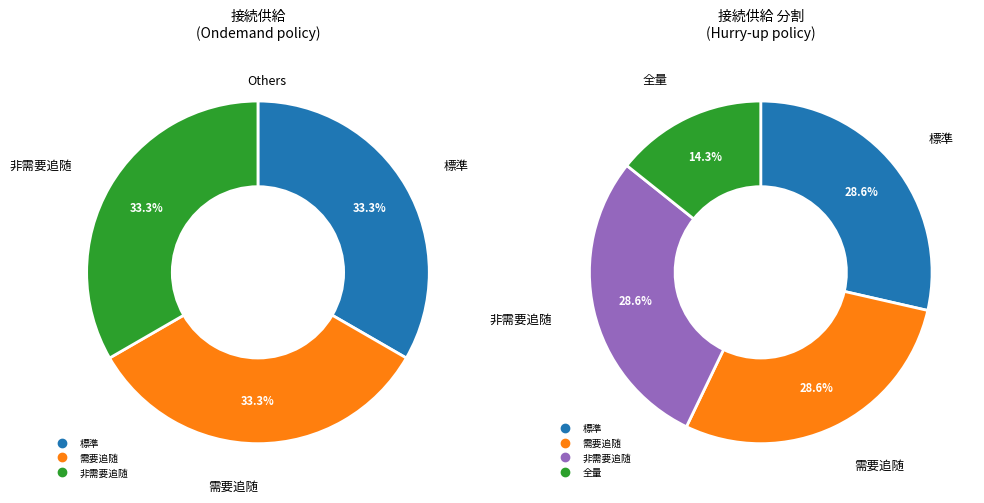

Rank the categories by value from lowest to highest.

全量, 標準, 需要追随, 非需要追随